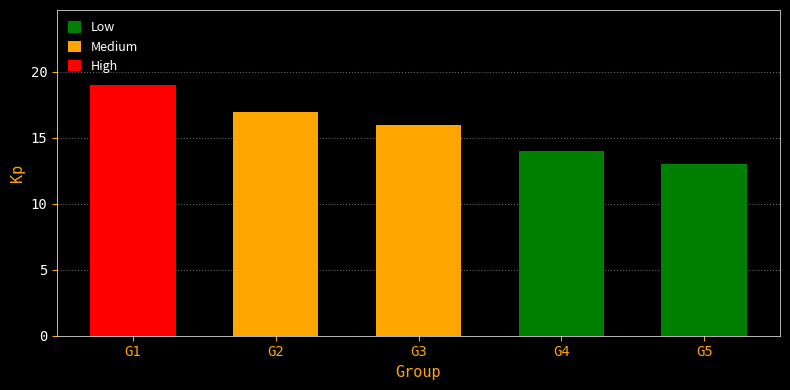

List the labels in order of value, largest first.

G1, G2, G3, G4, G5